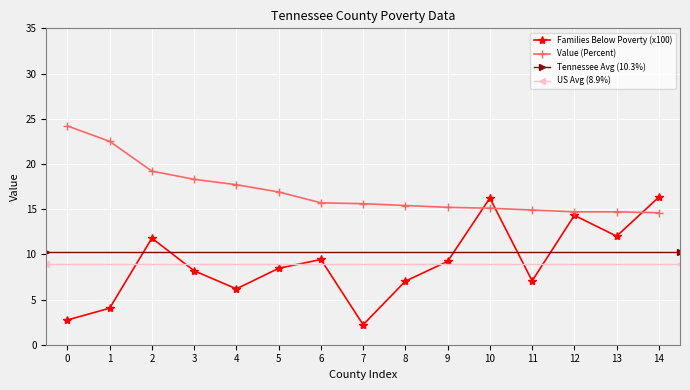

What is the difference between the maximum and minimum values in the Value (Percent) series?

9.6